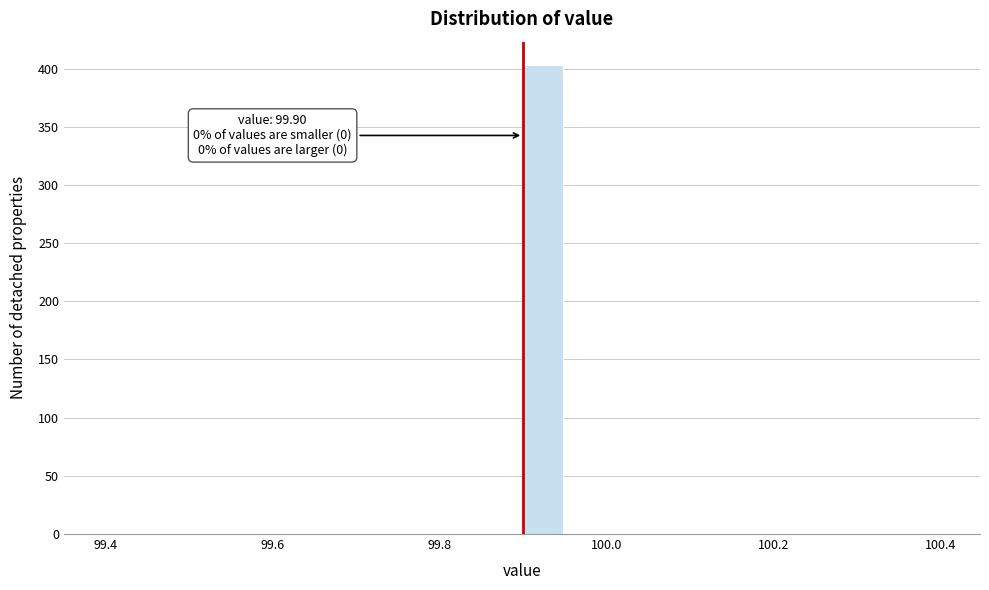

Around what value on the x-axis is the tallest bar? Give the approximate position of its centre, as read against the axis.

99.92